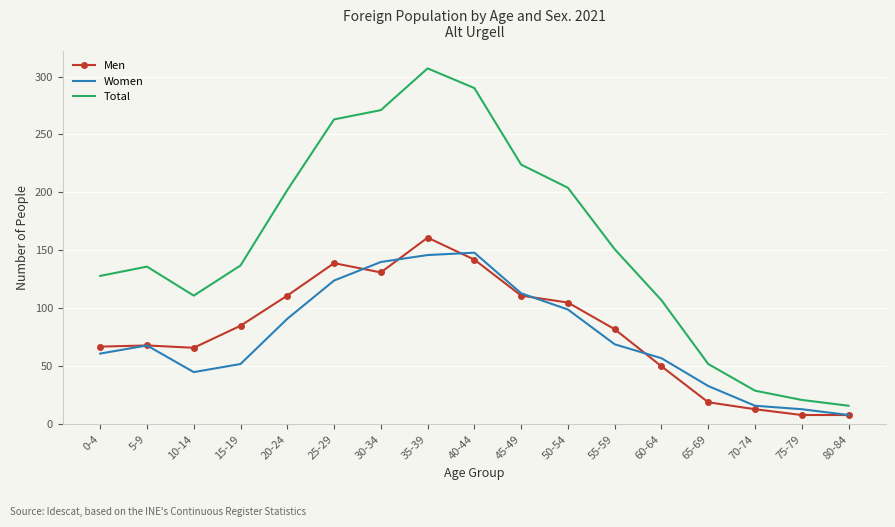

What is the smallest value displayed?

8